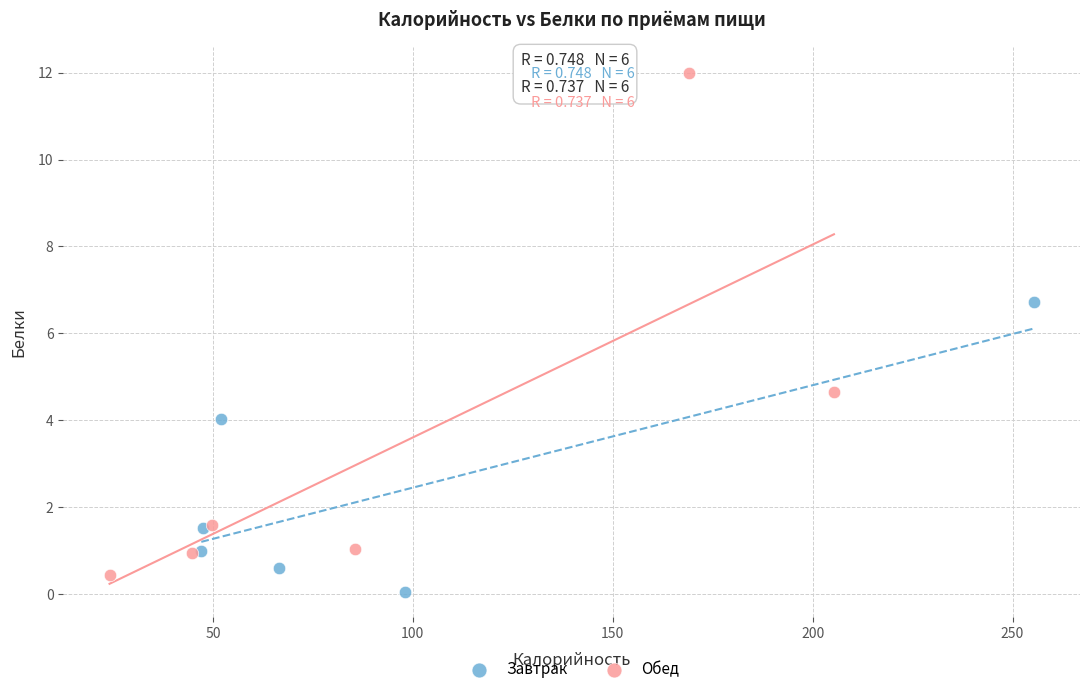

Which series contains the highest Y value?

Обед